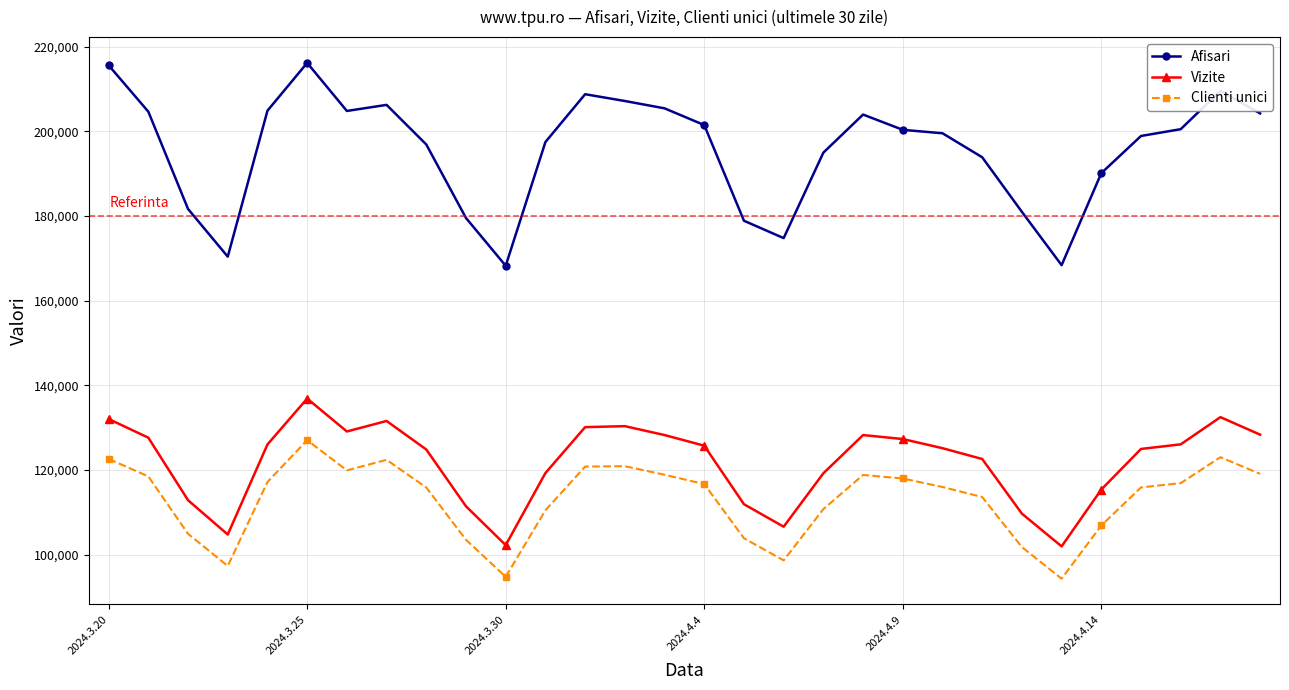

List the series in order of their peak value, highest first.

Afisari, Vizite, Clienti unici